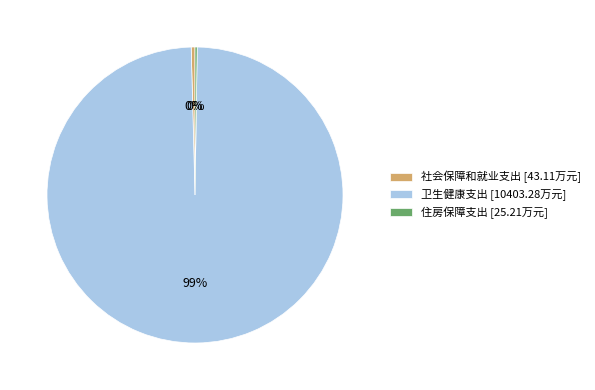

To the nearest percent, what is the average slice percentage?

33%